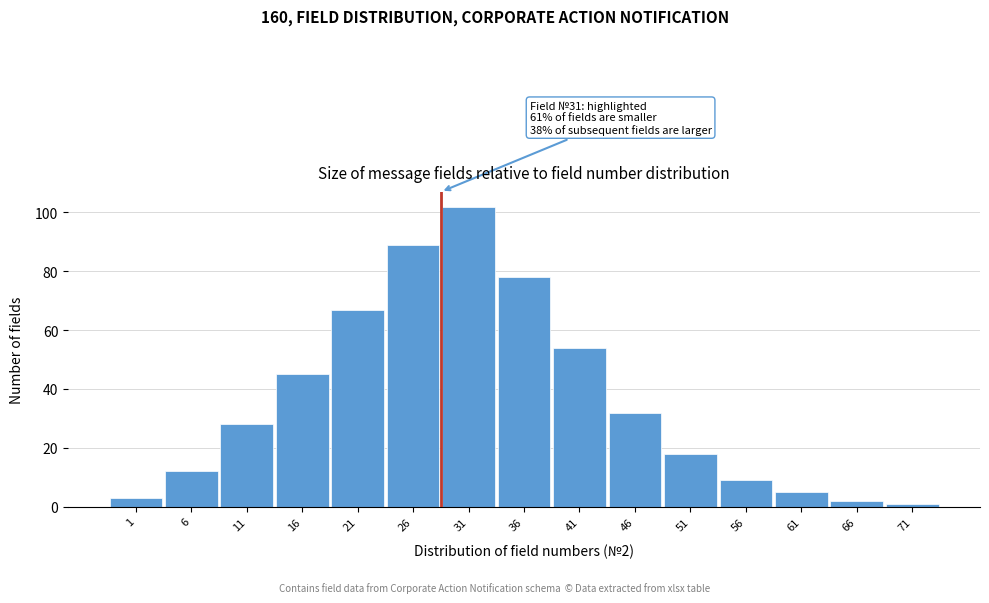

Reading left to right, list all the values displayed in this chart.

3	12	28	45	67	89	102	78	54	32	18	9	5	2	1